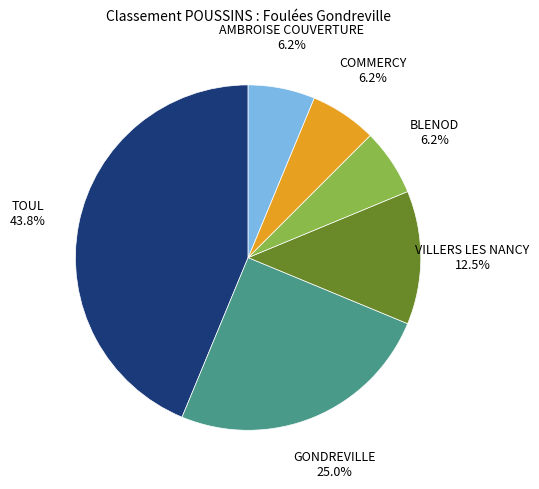

Is there a majority slice in this chart?

No